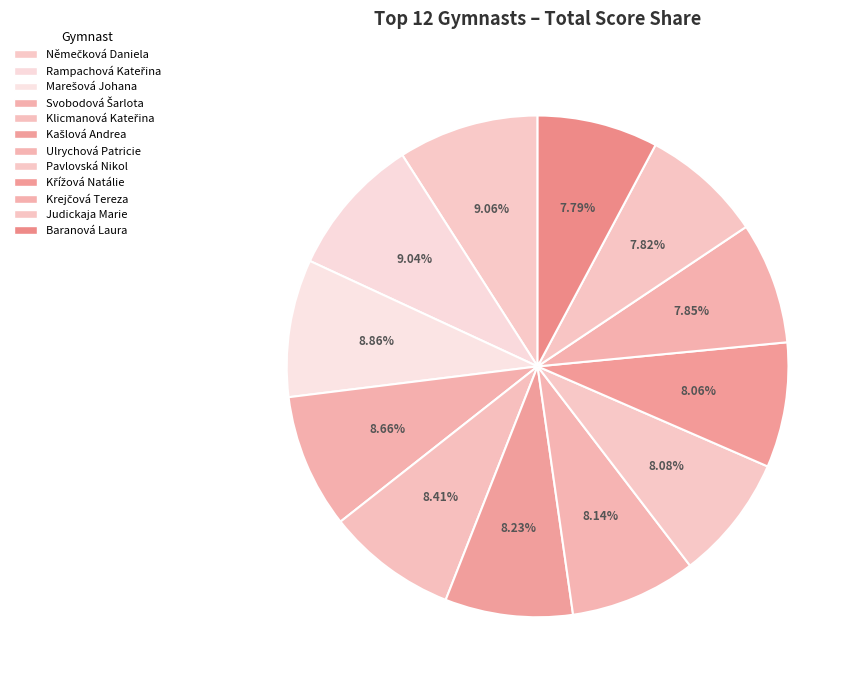

Count the number of slices in the pie.

12